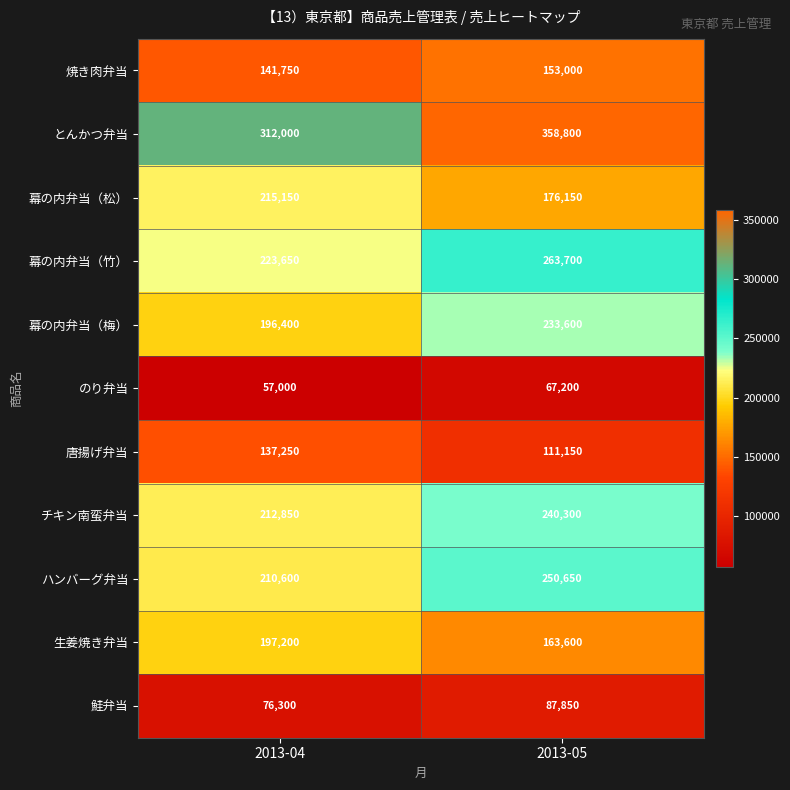

What is the total value across all series at 2013-04?

1980150